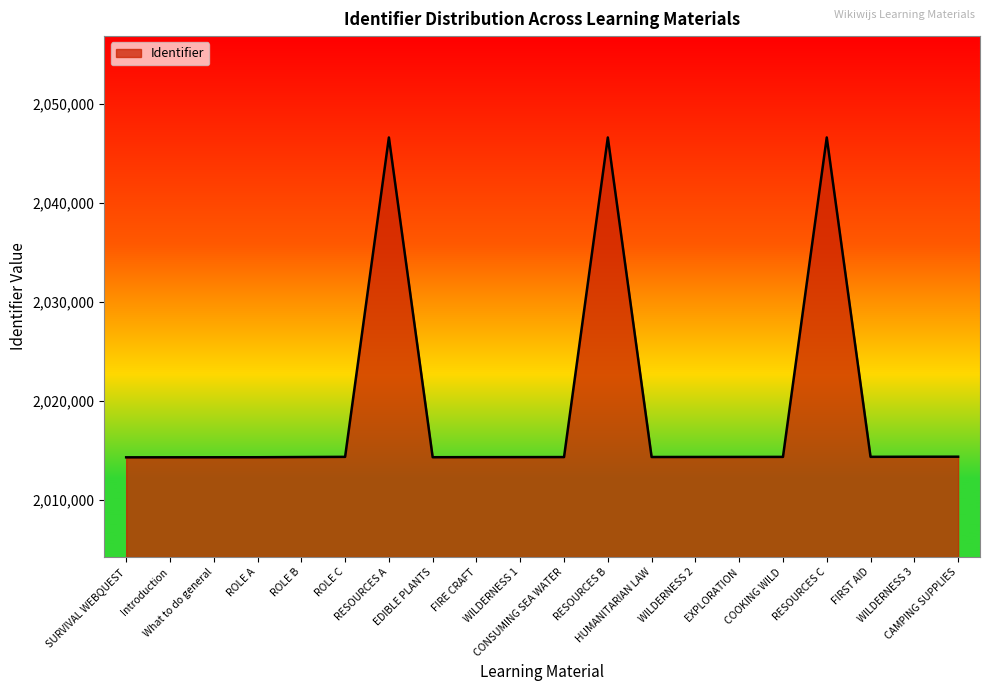

Approximately how many times larger is the value at RESOURCES C compared to FIRE CRAFT?

1.0